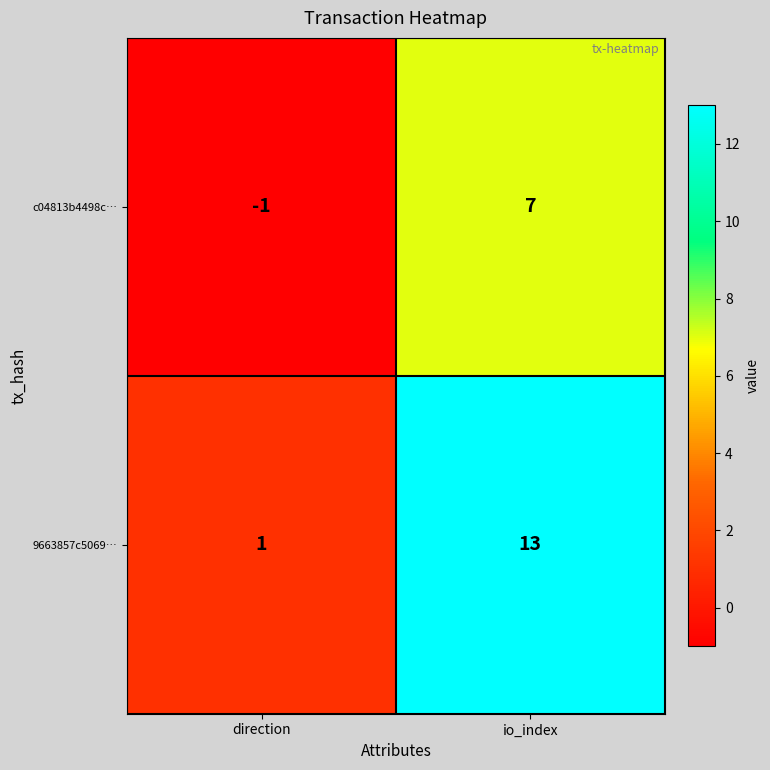

How many values in c04813b4498c… are below zero?

1